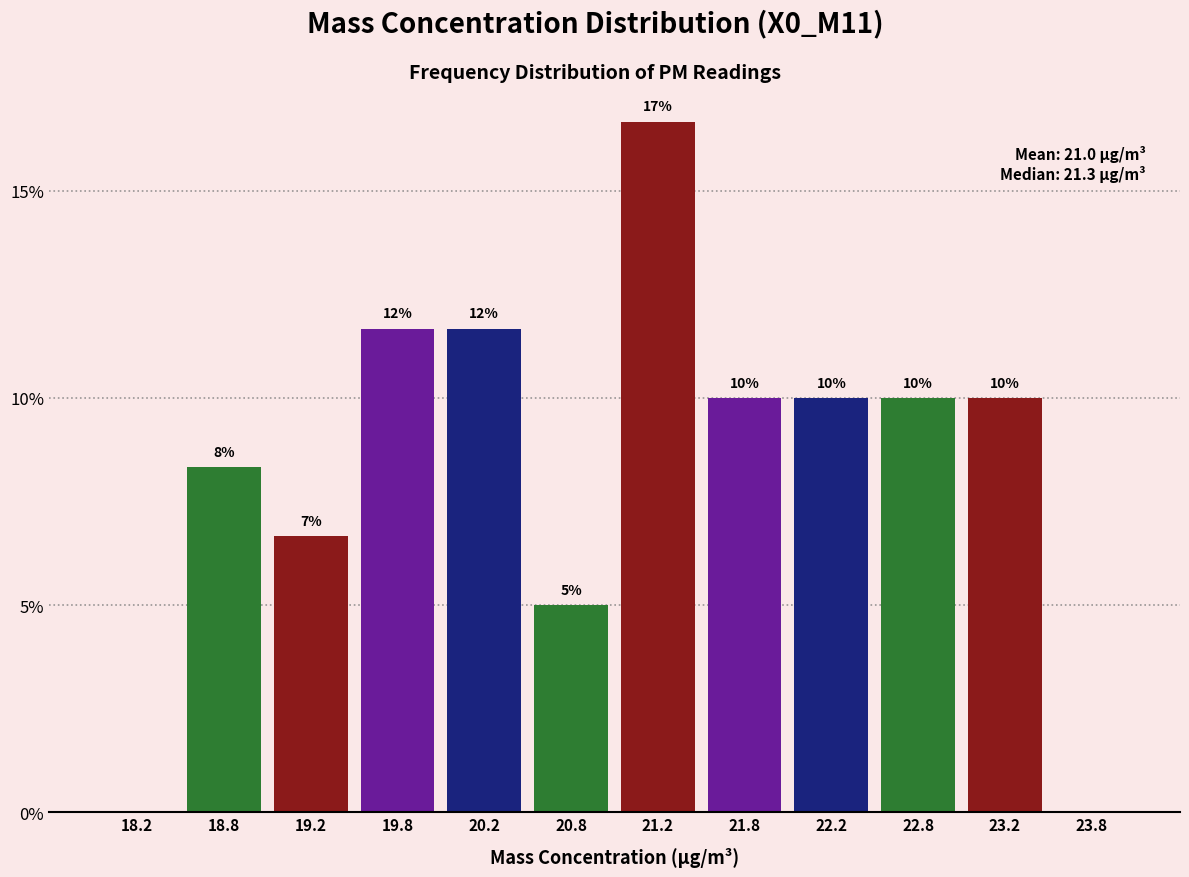

What is the maximum value shown in the chart?

16.7